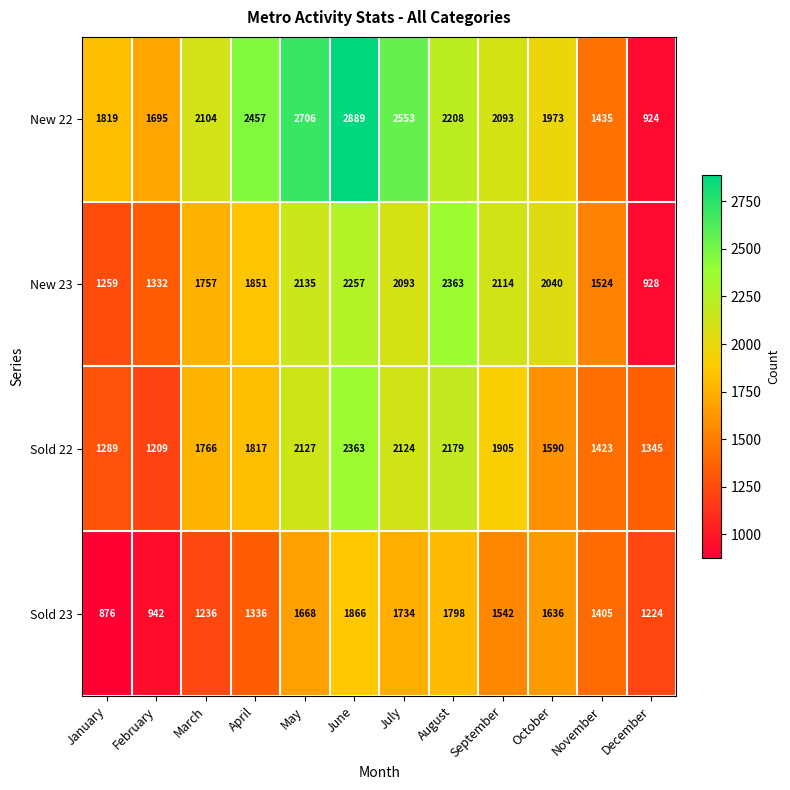

What is the smallest value displayed?

876